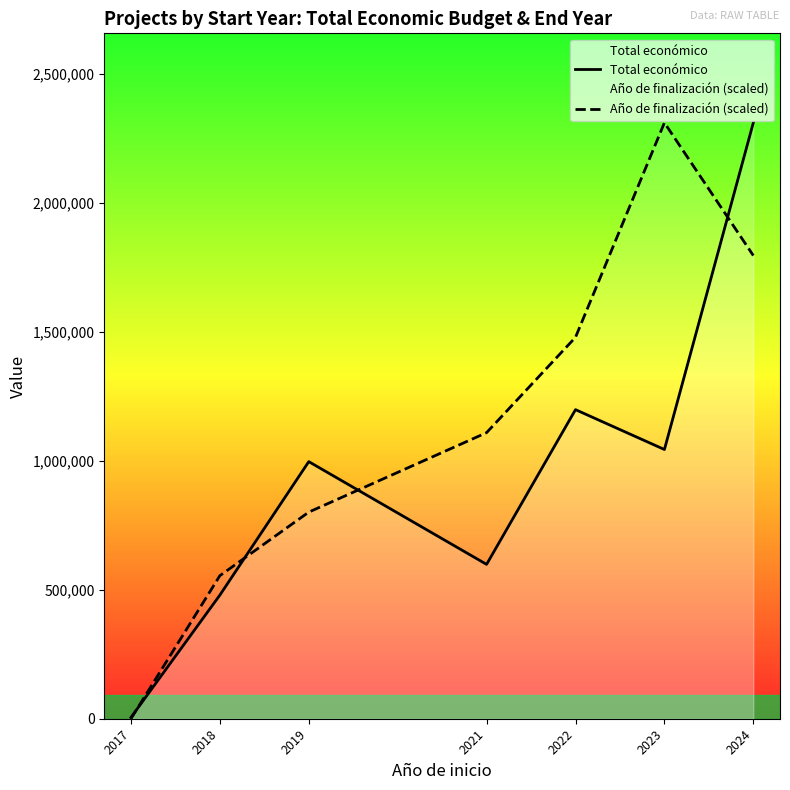

What are all the series names shown in the legend?

Total económico, Año de finalización (scaled)